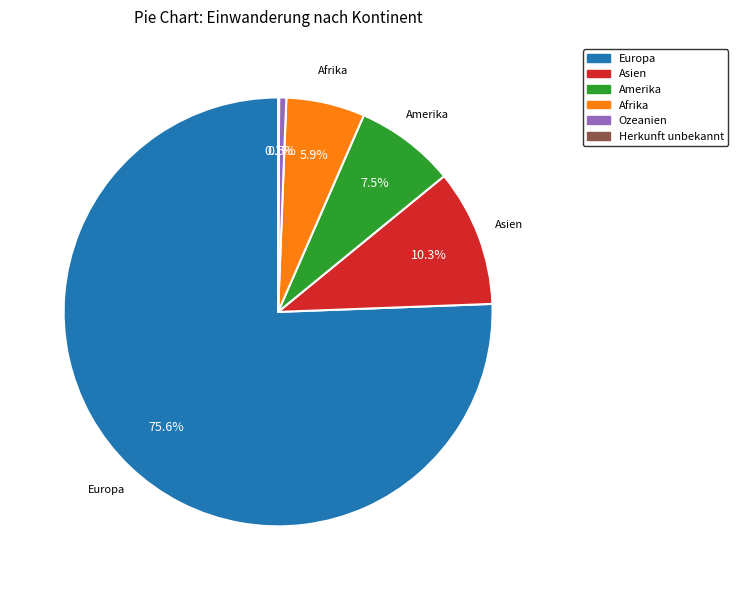

What is the majority slice?

Europa